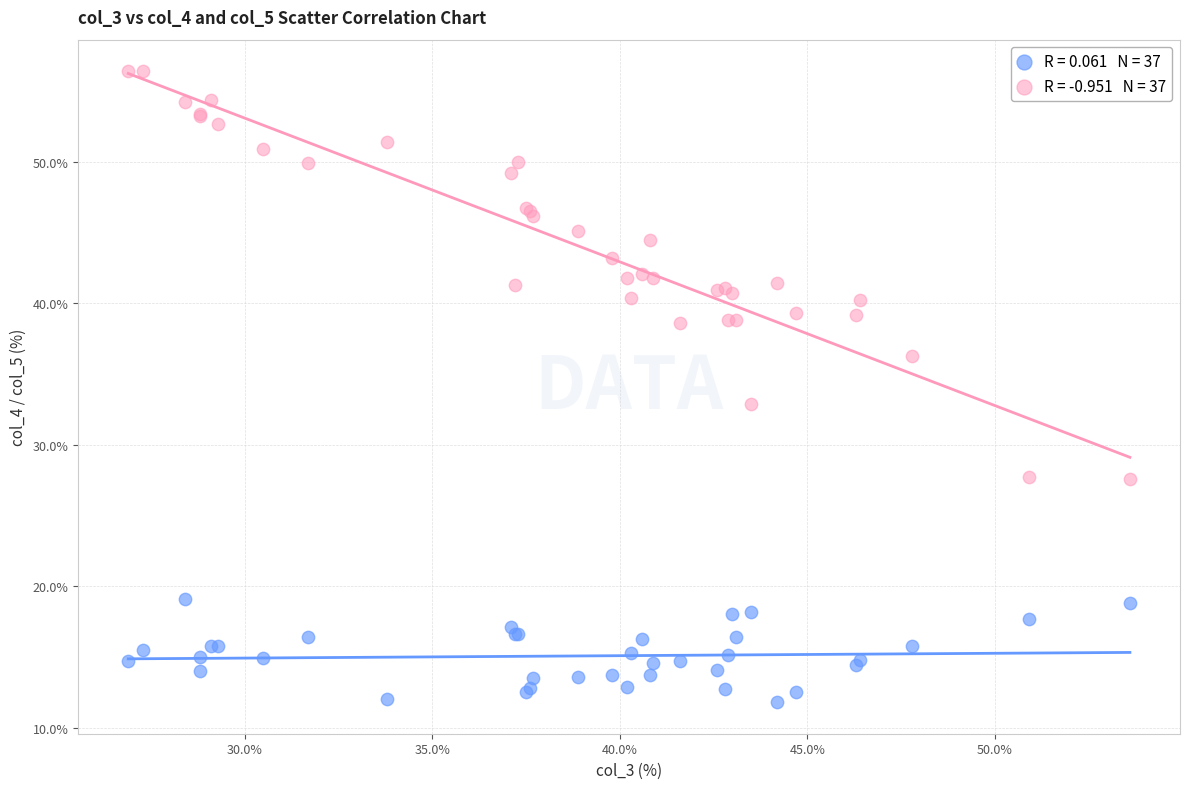

Across all series, what Y value is closest to 34?

32.9